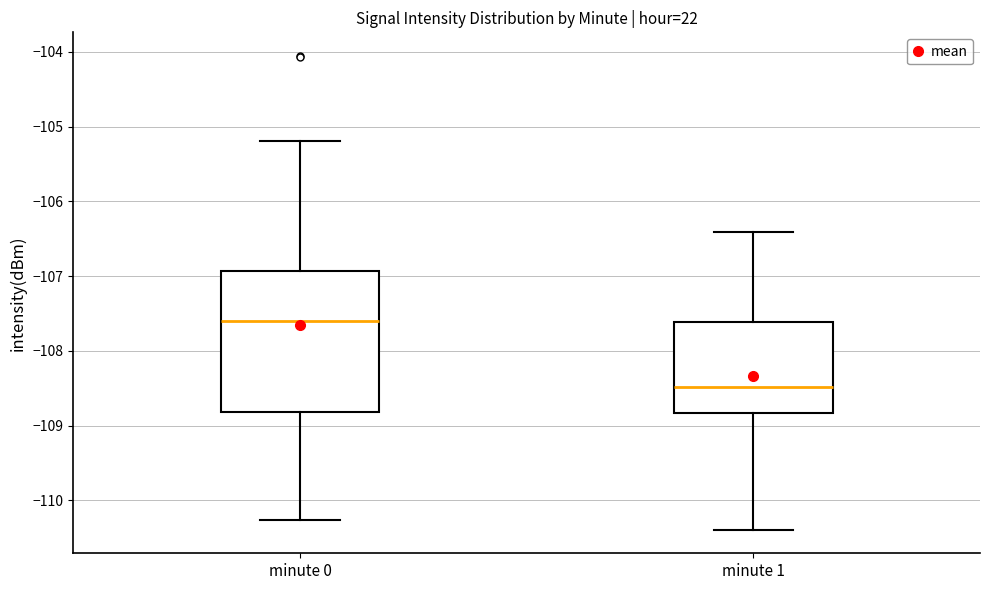

Which box's median line is the highest?

minute 0